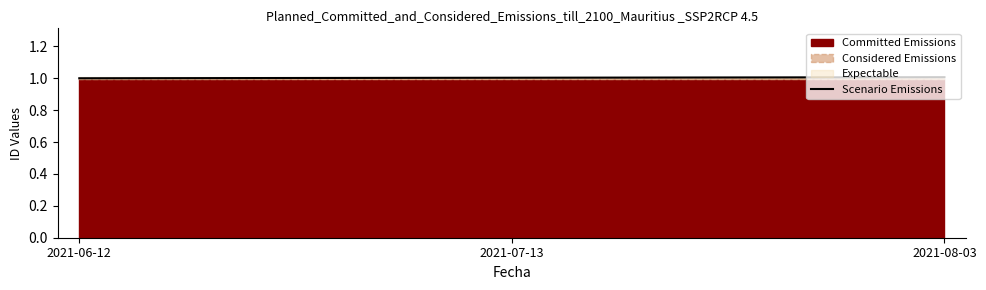

Is it true that the value at 2021-07-13 is 1.5?

False